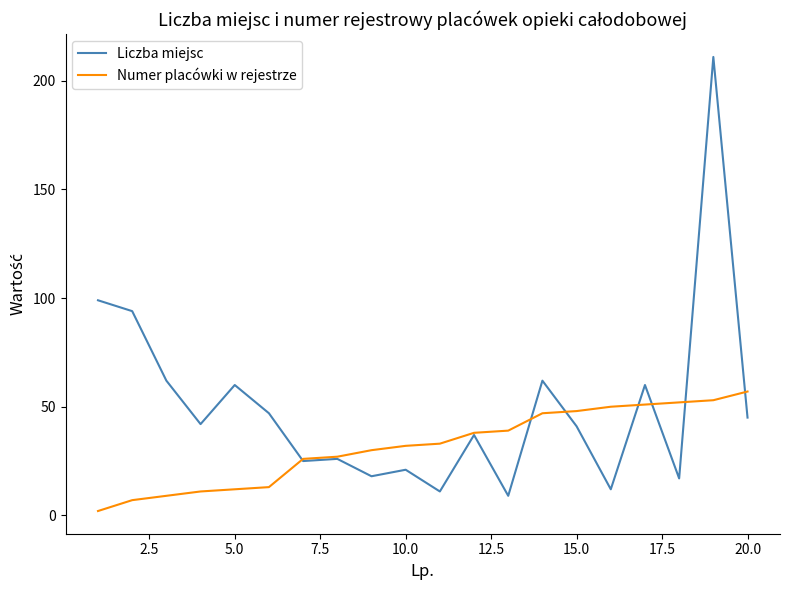

Which series has the largest total across all categories?

Liczba miejsc